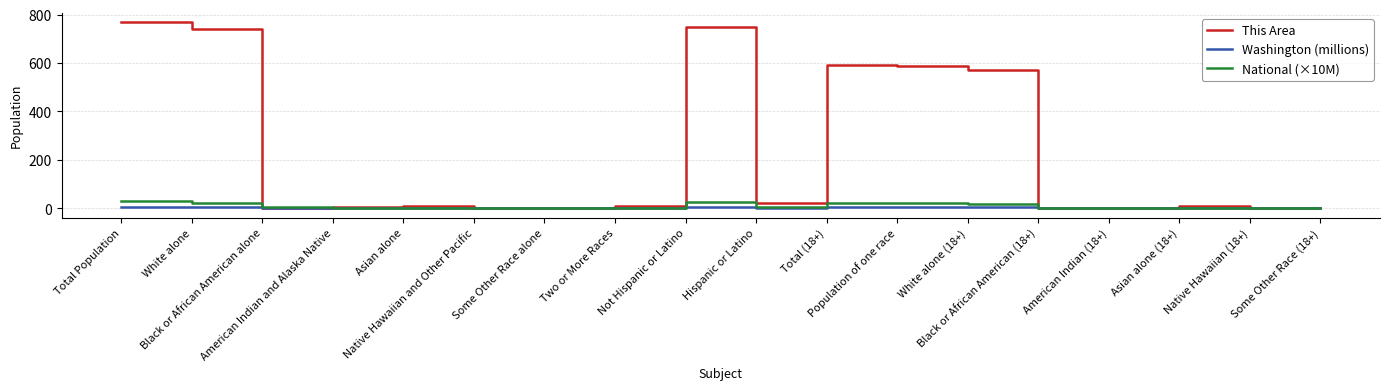

After their last crossing, which series has the higher values: National (×10M) or This Area?

National (×10M)